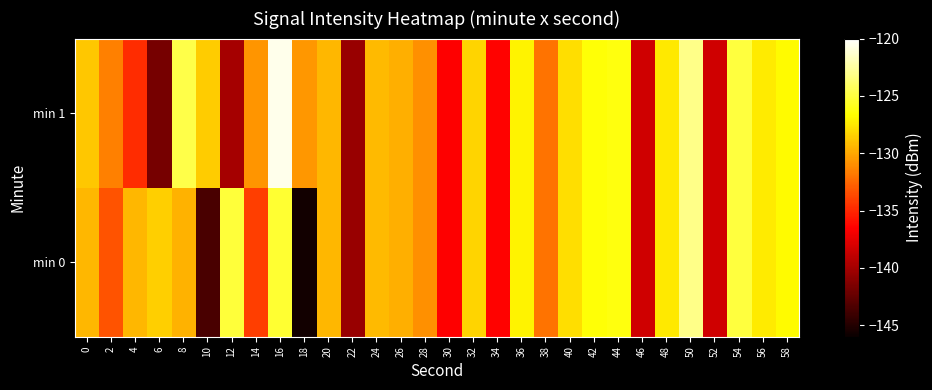

Which label corresponds to the smallest value in the chart?

18